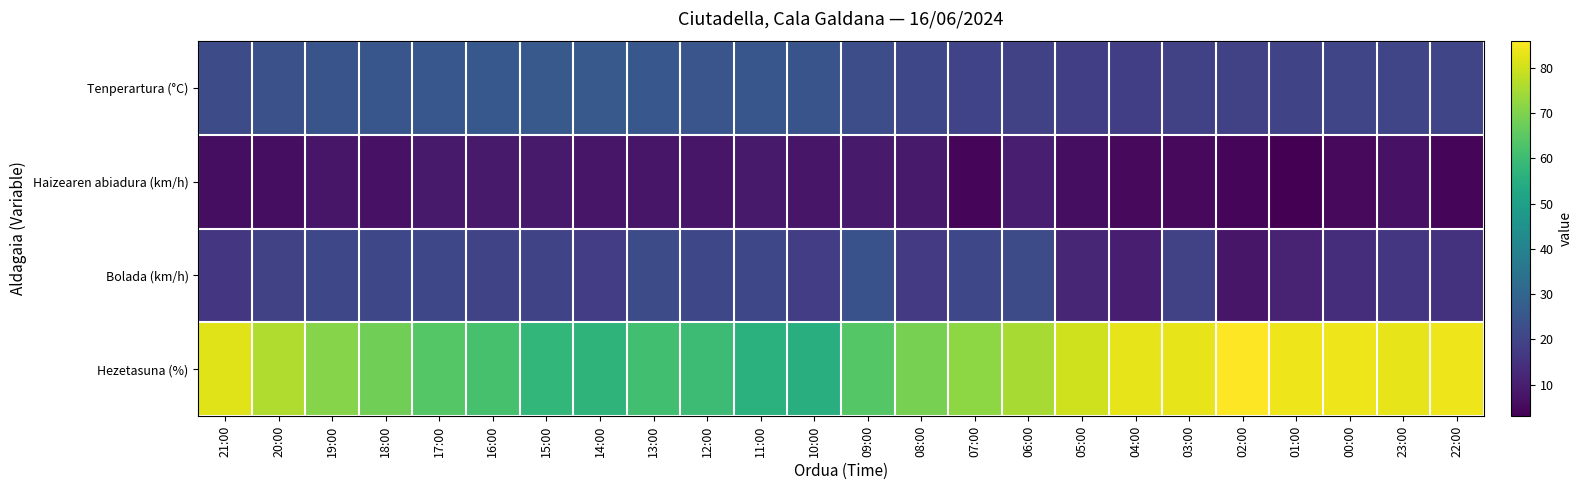

Which label corresponds to the largest value in the chart?

02:00